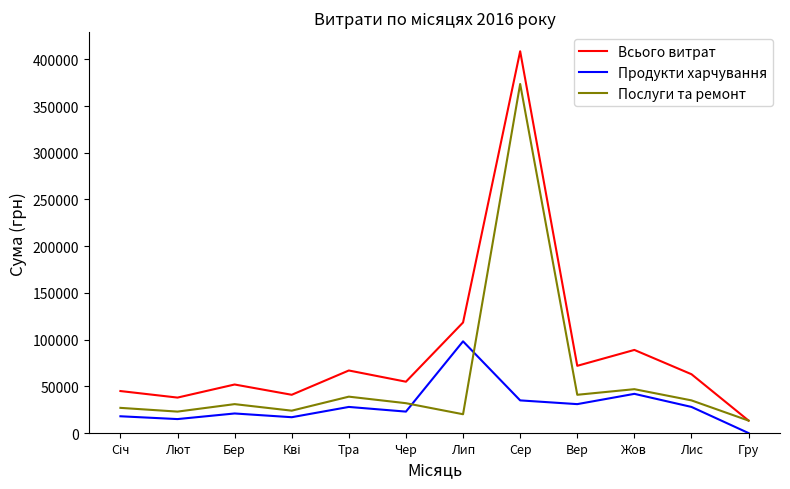

How many lines are shown in the chart?

3